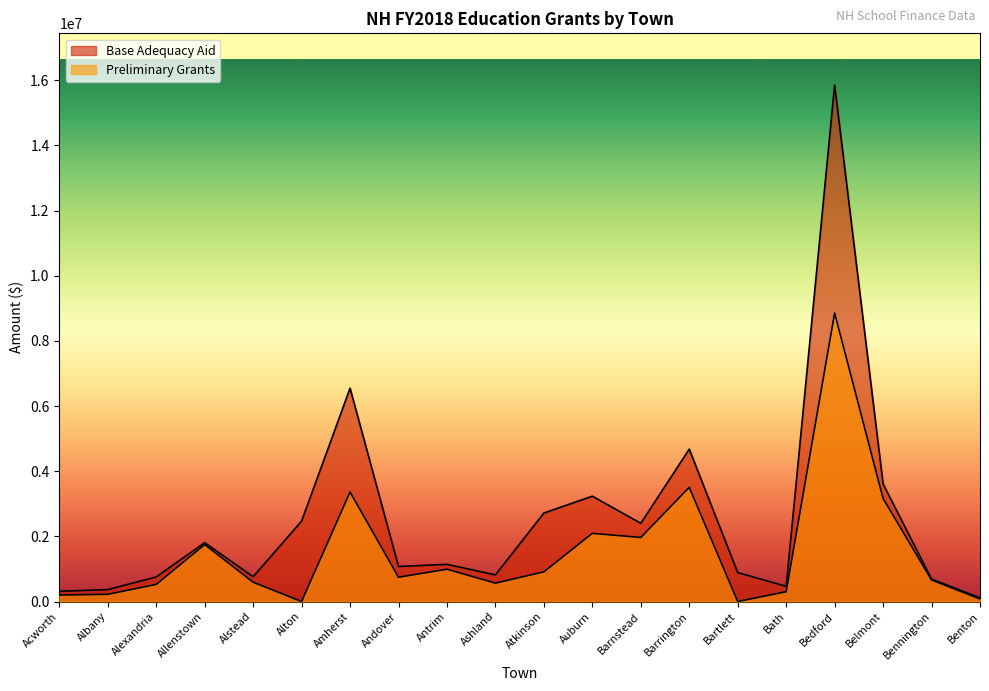

How many series are shown in this chart?

2